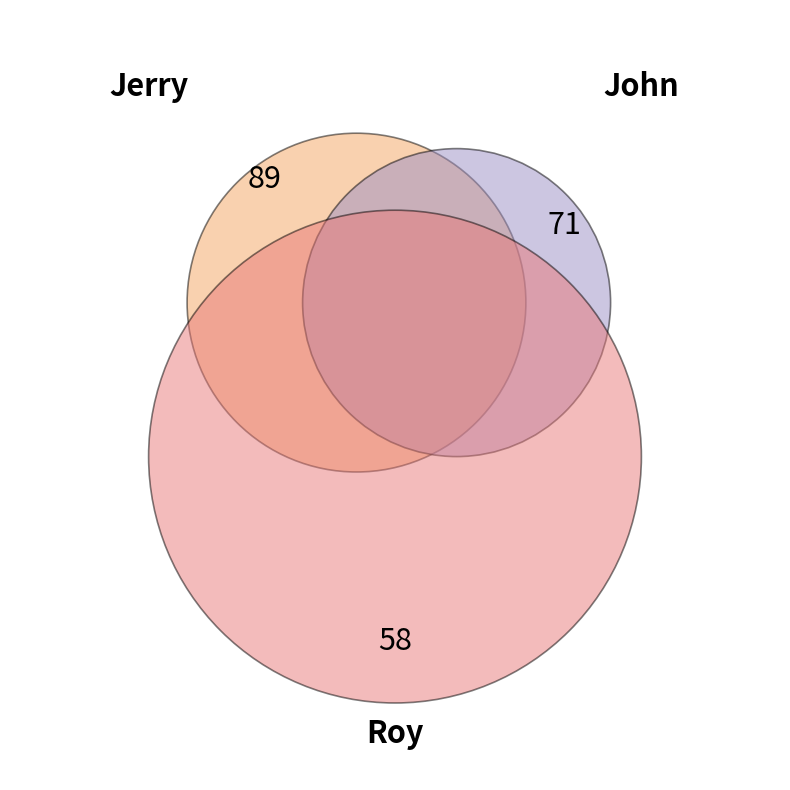

Which has a higher value, Roy or John?

John